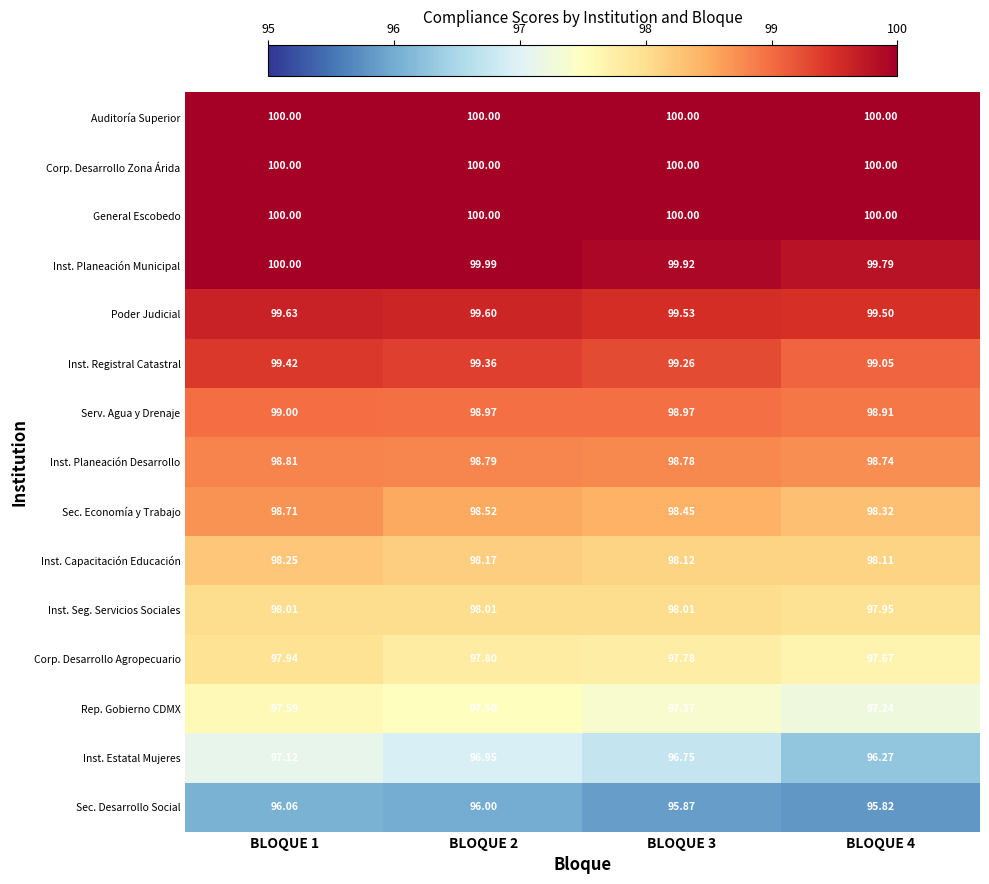

Which series changed the most between BLOQUE 1 and BLOQUE 3?

Inst. Estatal Mujeres